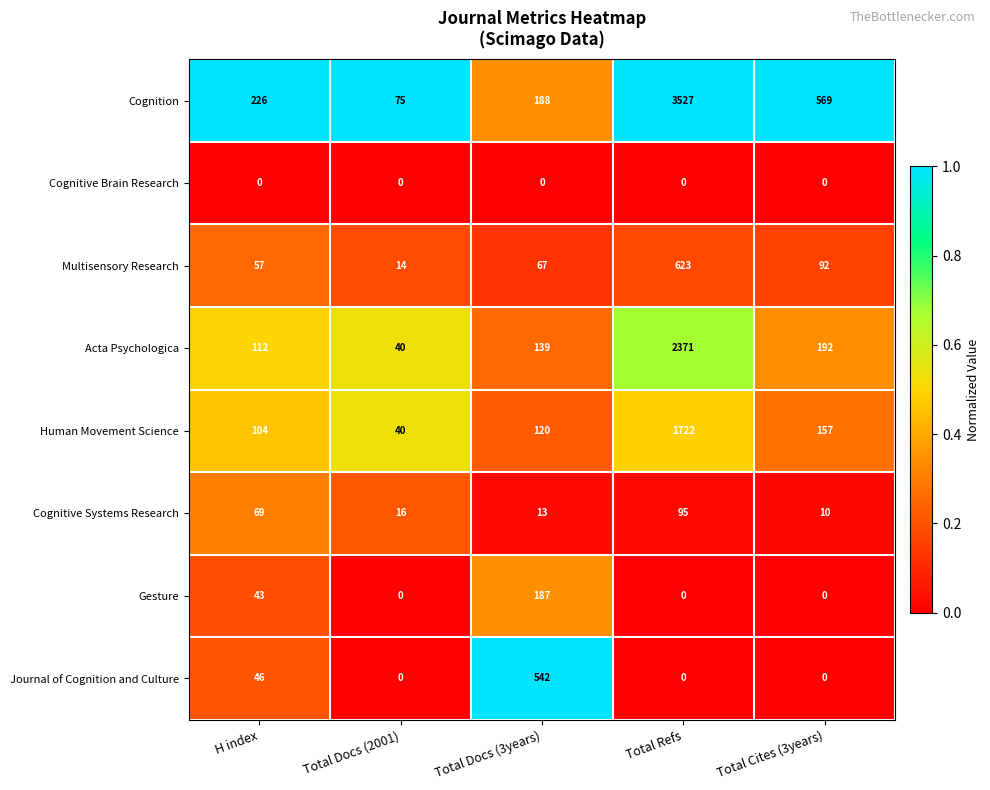

What is the lowest value of the Human Movement Science series?

40